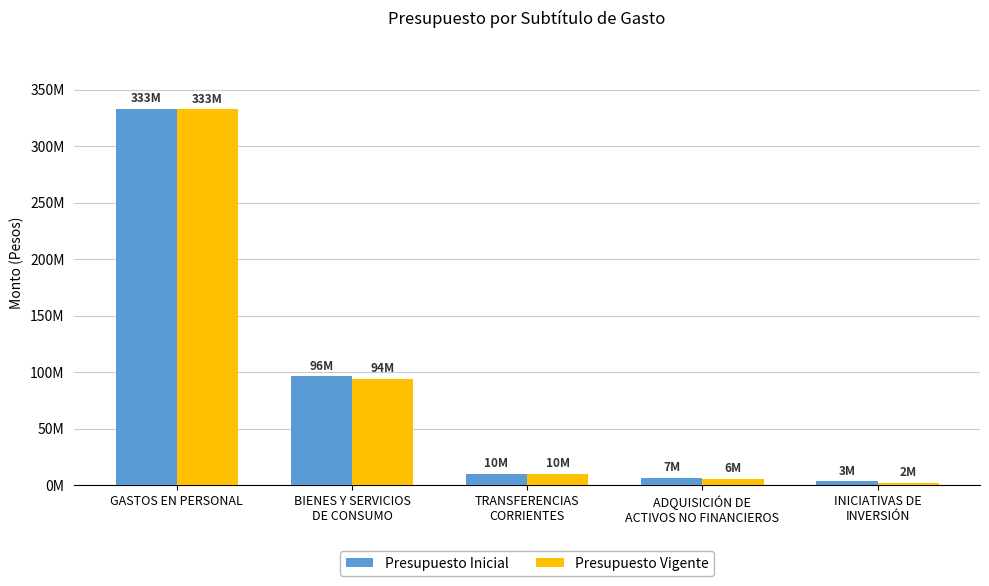

What is the sum of all Presupuesto Inicial values?

449691777